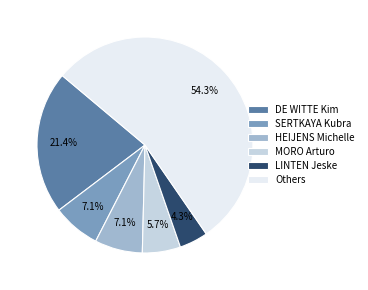

How many slices are in this pie chart?

6